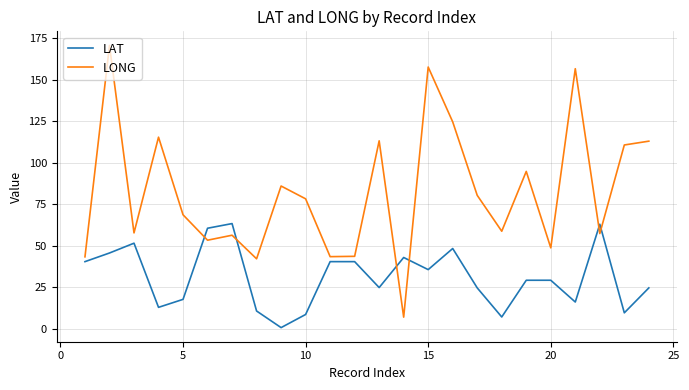

What is the highest value of the LAT series?

63.4